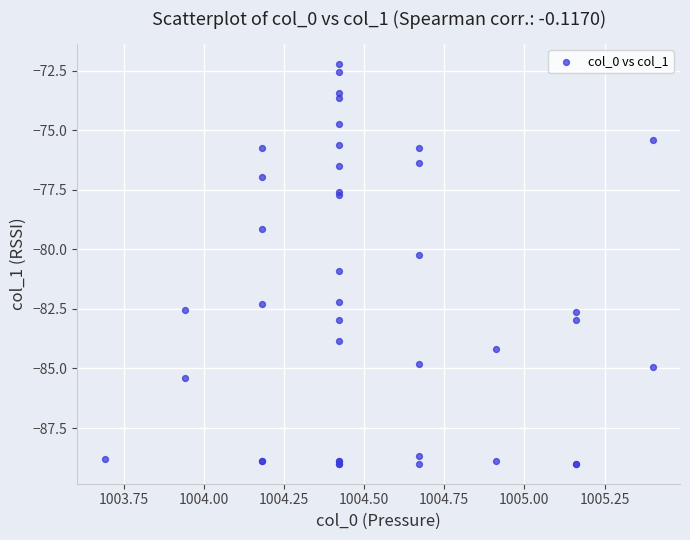

What Y value in the scatter plot is closest to -80?

-80.2